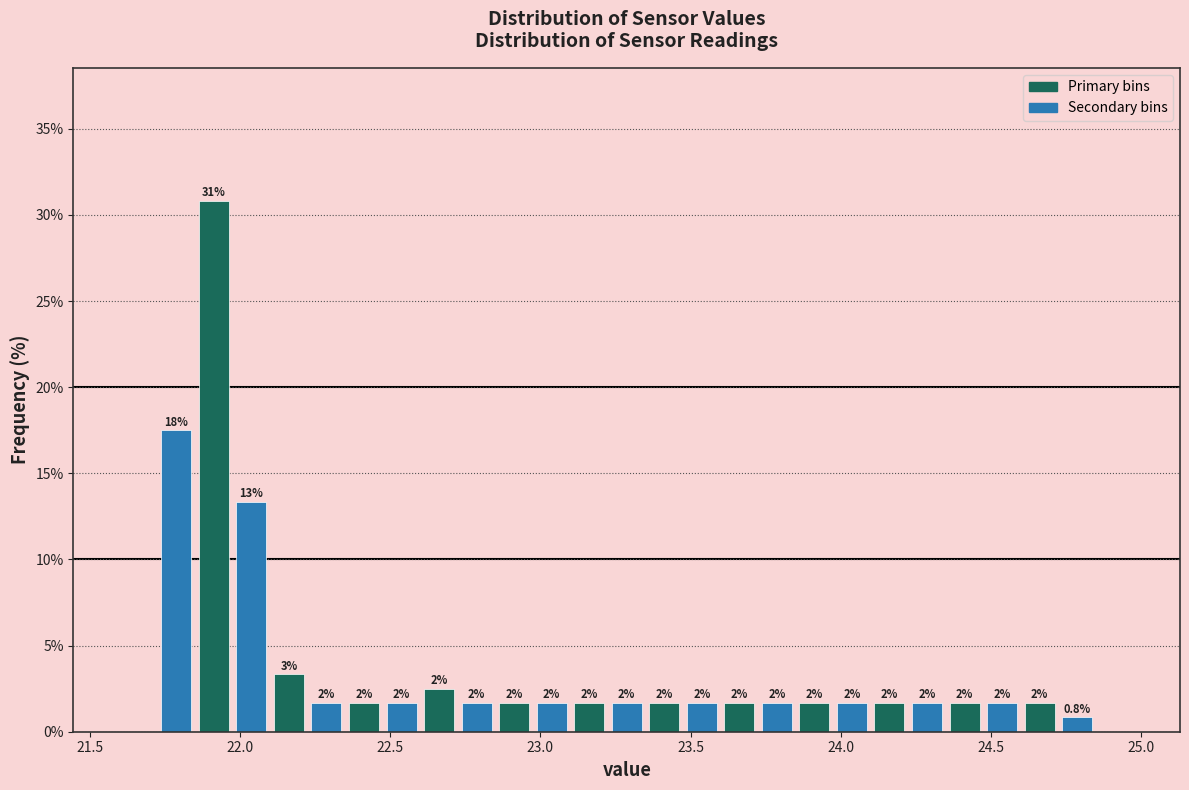

Around what value on the x-axis is the tallest bar? Give the approximate position of its centre, as read against the axis.

21.90